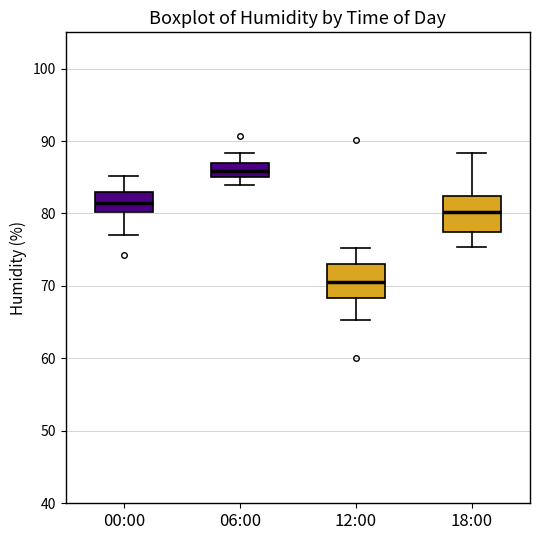

Reading left to right, transcribe this box plot: for each box, give where its median line is, the range the box spans, and where its two whiskers end, as read against the y-axis. The values are not printed on the chart, so give them approximately, as read against the axis.

00:00: median 81, box 80 to 83, whiskers 77 to 85
06:00: median 86, box 85 to 87, whiskers 84 to 88
12:00: median 71, box 68 to 73, whiskers 65 to 75
18:00: median 80, box 77 to 82, whiskers 75 to 88